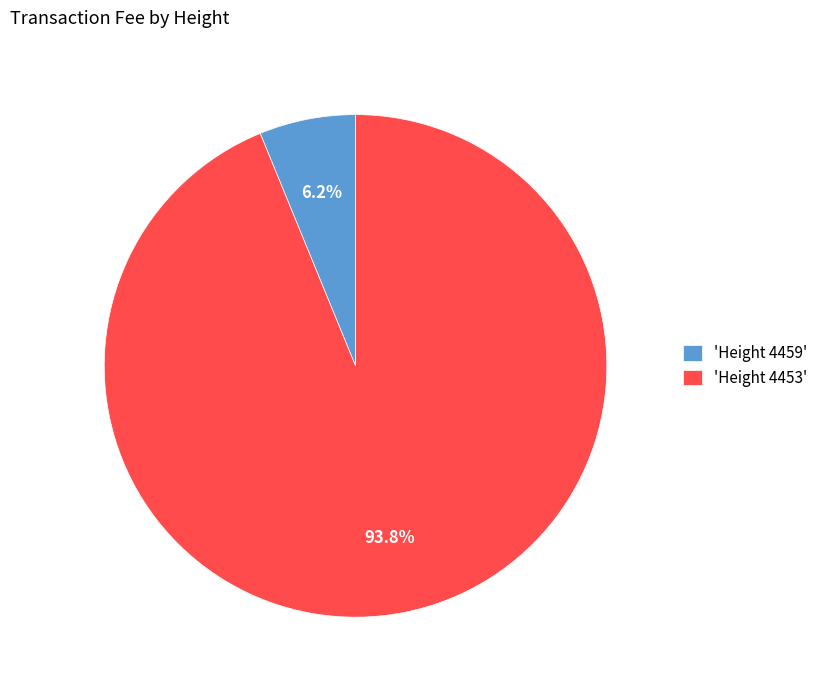

Which category has the biggest portion of the pie?

'Height 4453'